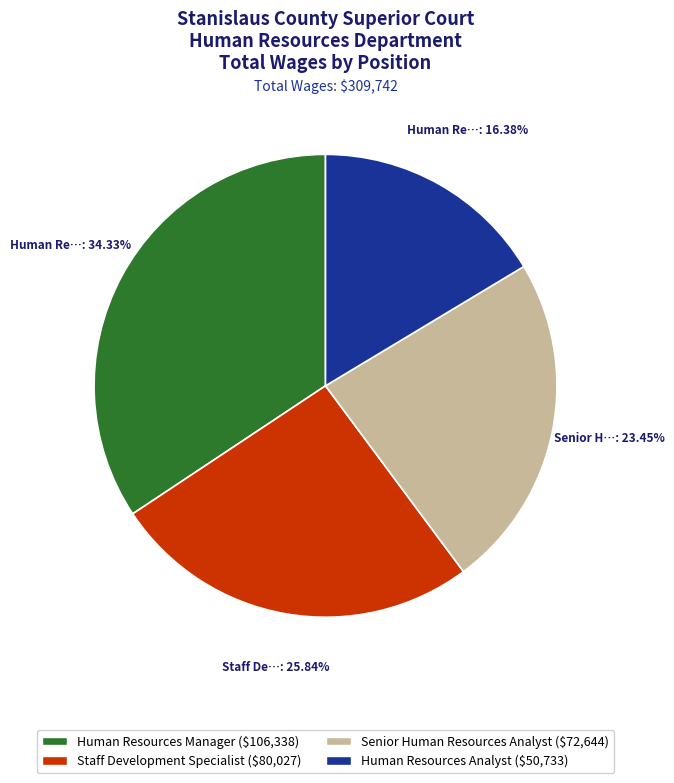

To the nearest percent, what is the average slice percentage?

25%